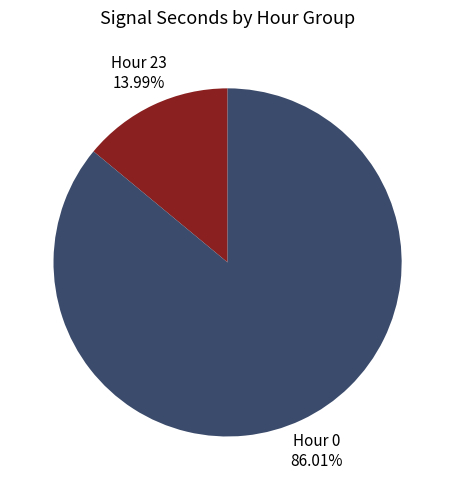

Rank the categories by value from highest to lowest.

Hour 0 86.01%, Hour 23 13.99%